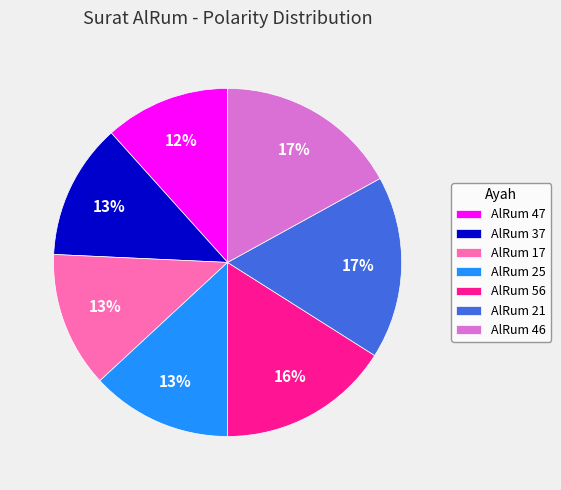

Does AlRum 37 account for over 50% of the chart?

No